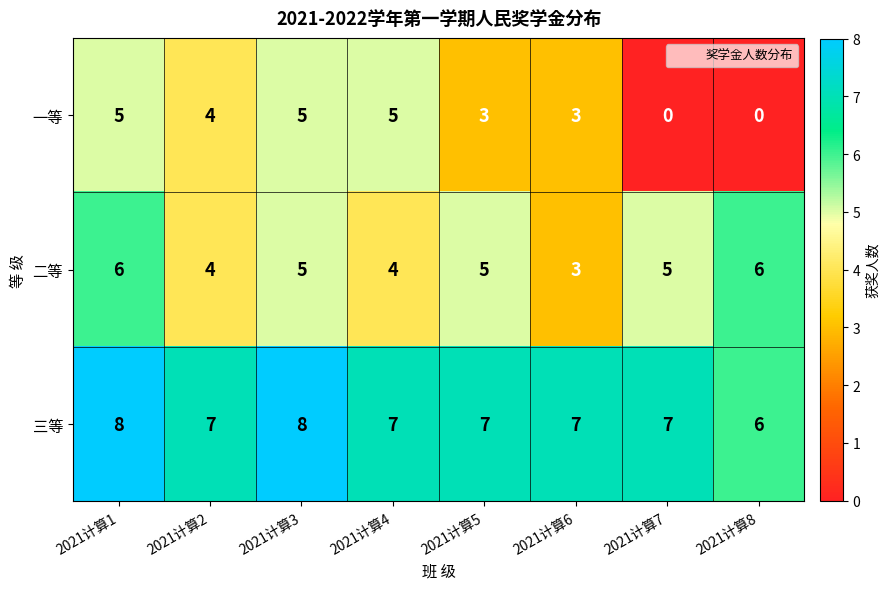

What is the total value across all series at 2021计算8?

12